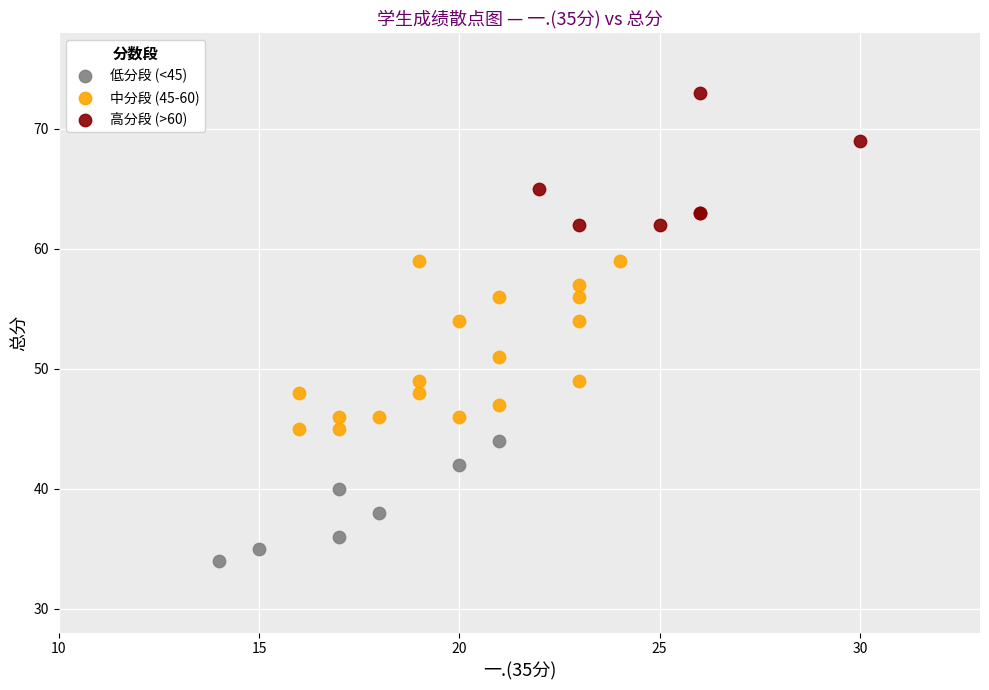

Which series contains the lowest Y value?

低分段 (<45)